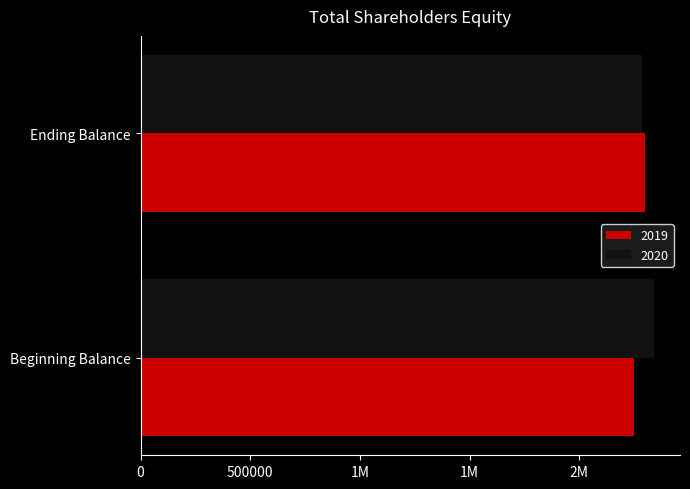

What position from the right is Beginning Balance?

2